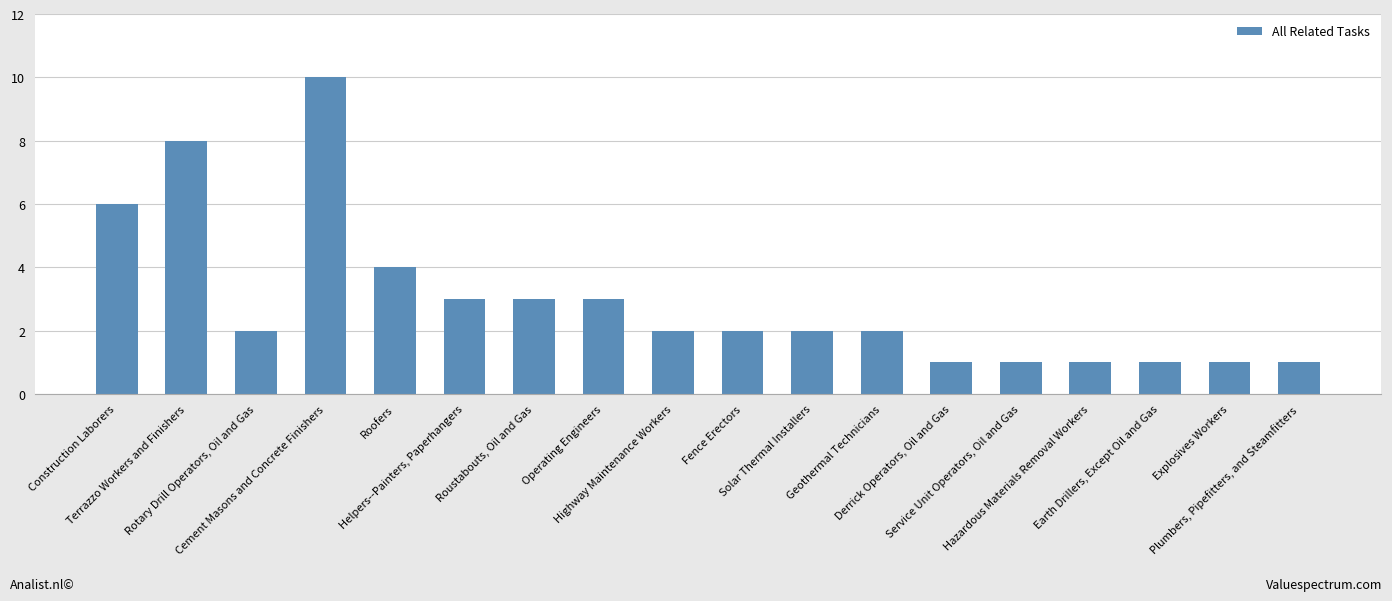

What is the change in value from Construction Laborers to Service Unit Operators, Oil and Gas?

-5